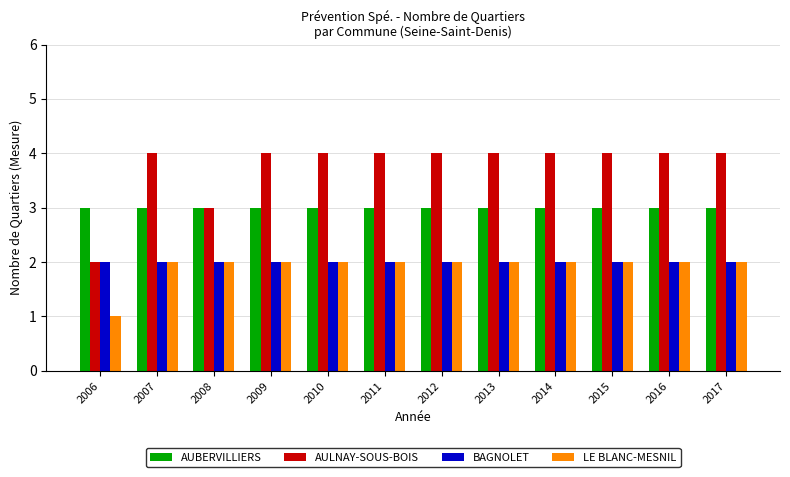

Is it true that AUBERVILLIERS equals 2 at 2008?

False